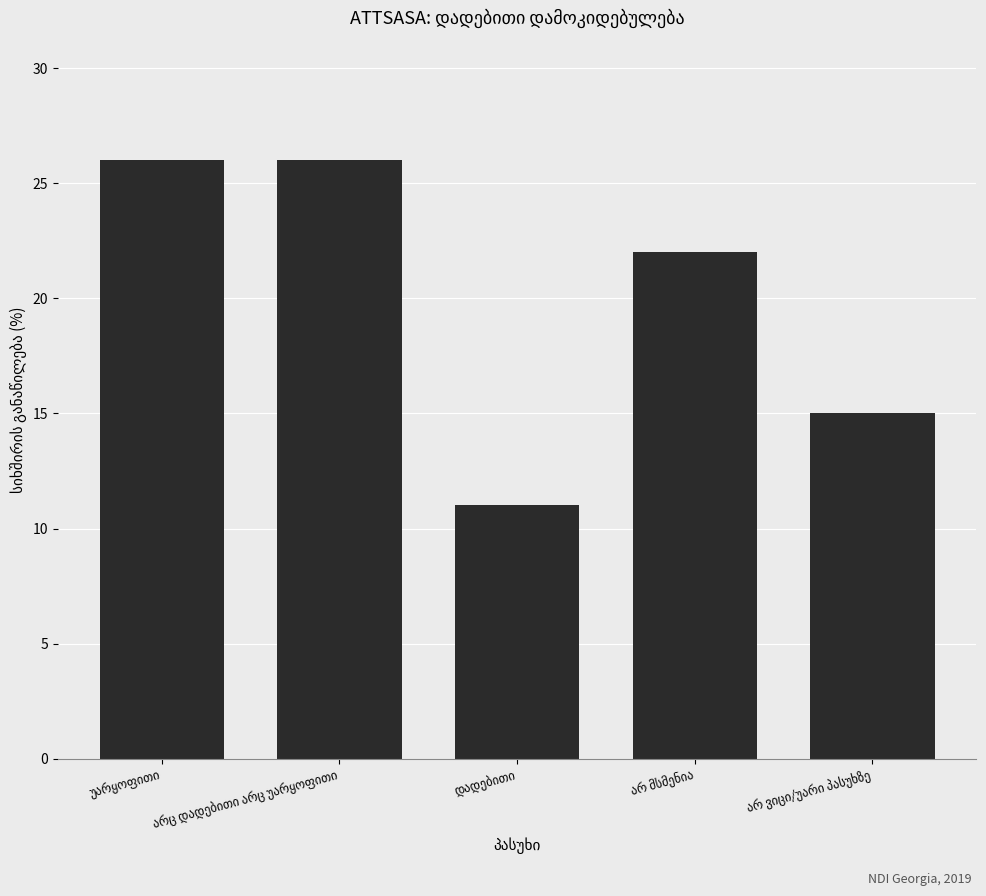

What is the difference between the second highest and second lowest values?

11